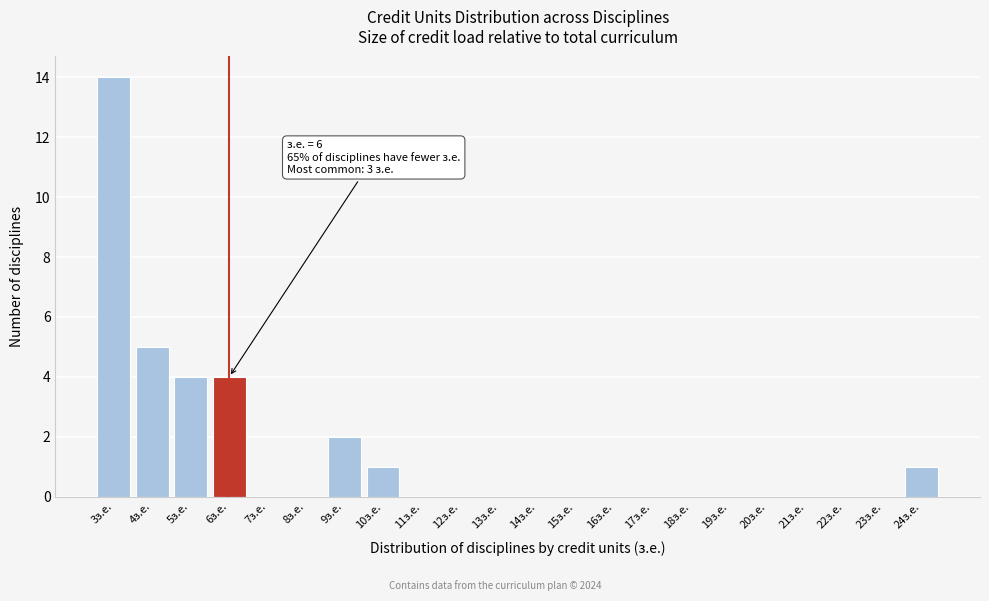

Which range on the x-axis has the tallest bar?

2.5 to 3.5